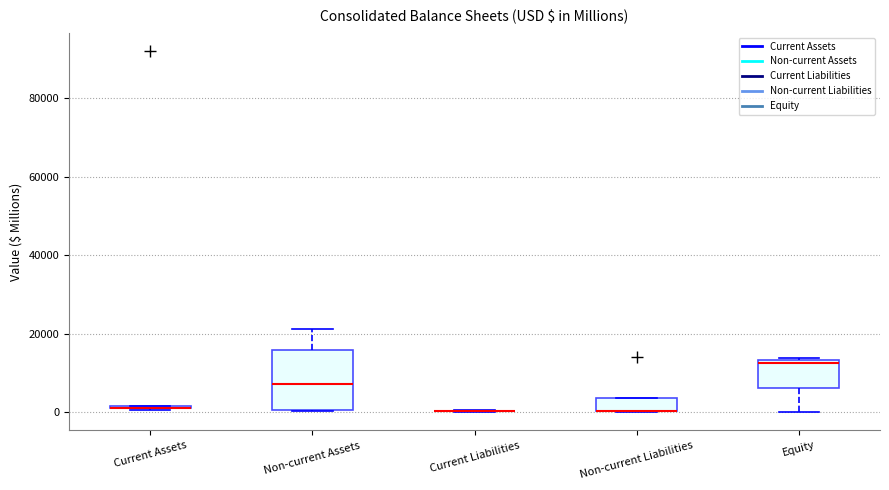

Which box is the tallest, from its lower edge to its upper edge?

Non-current Assets